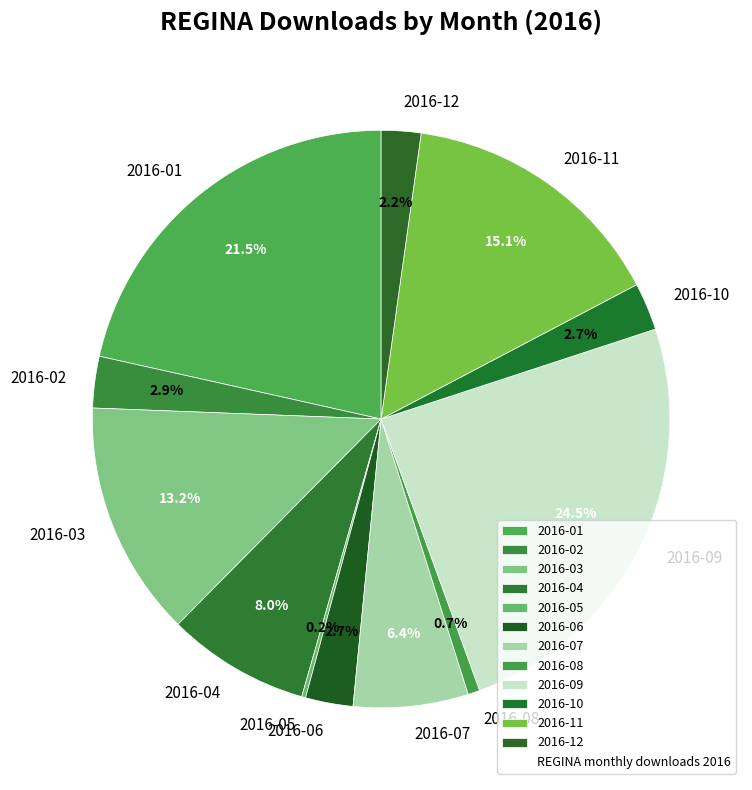

What is the total percentage of 2016-12 and 2016-02?

5.1%